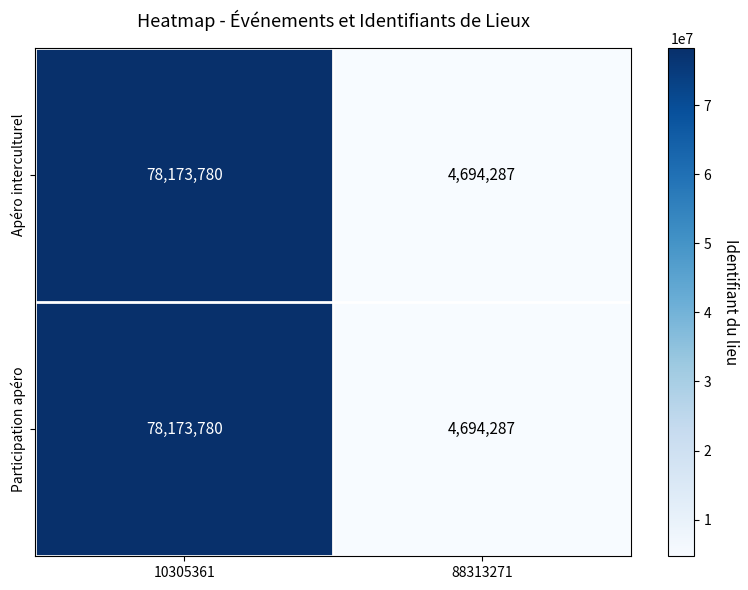

Reading left to right, extract all data points from this chart.

Apéro interculturel: 10305361=78173780	88313271=4694287
Participation apéro: 10305361=78173780	88313271=4694287